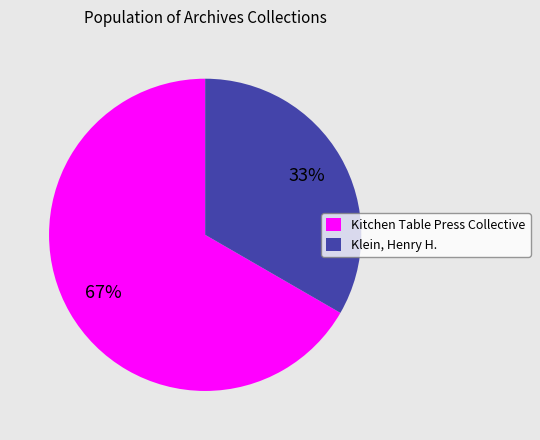

Does Klein, Henry H. represent more than half of the total?

No